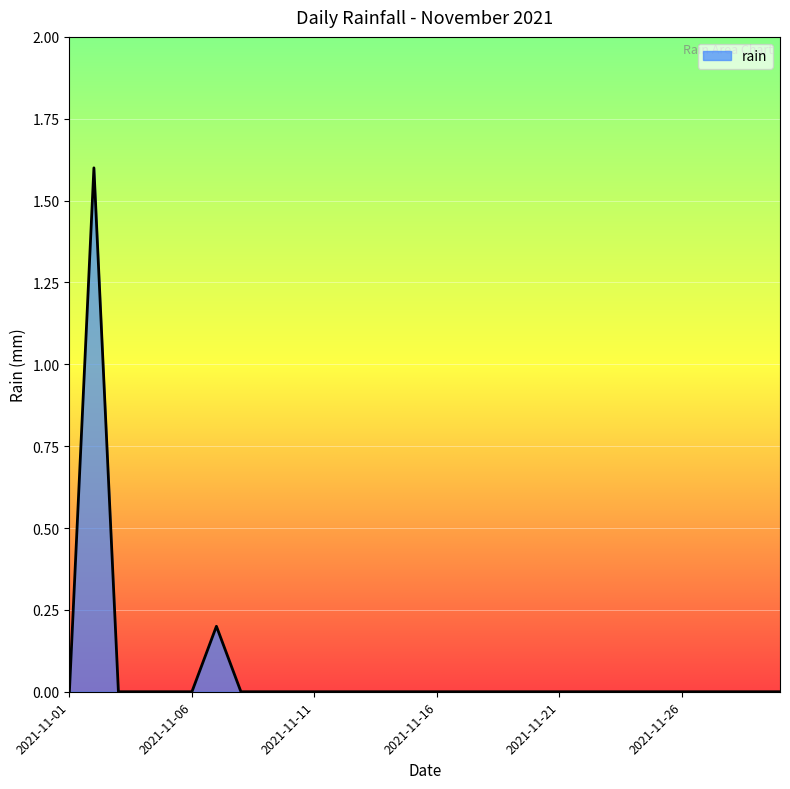

What is the maximum value shown in the chart?

1.6